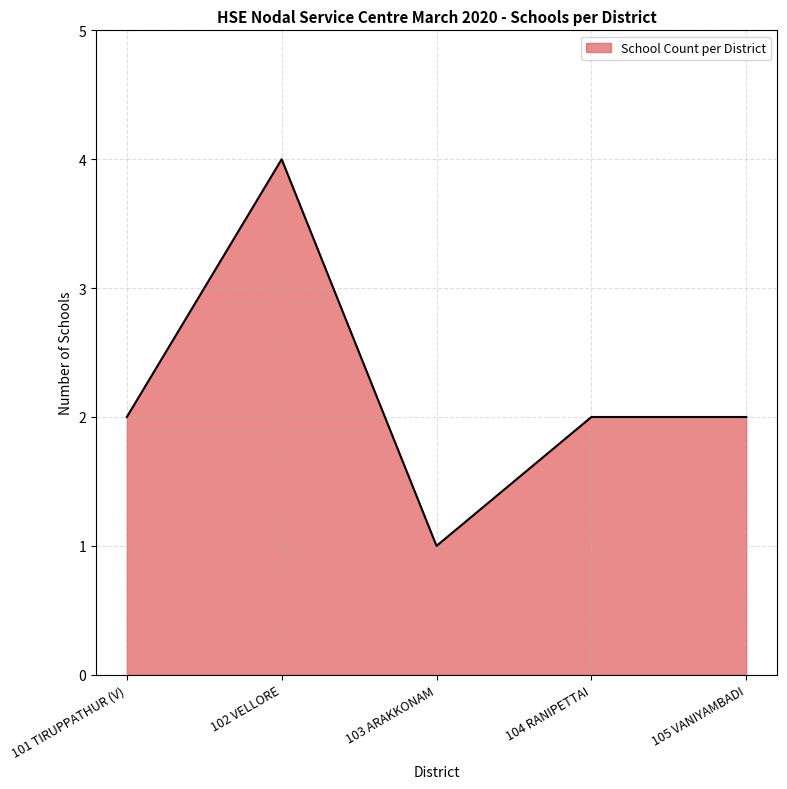

Which has a higher value, 101 TIRUPPATHUR (V) or 103 ARAKKONAM?

101 TIRUPPATHUR (V)